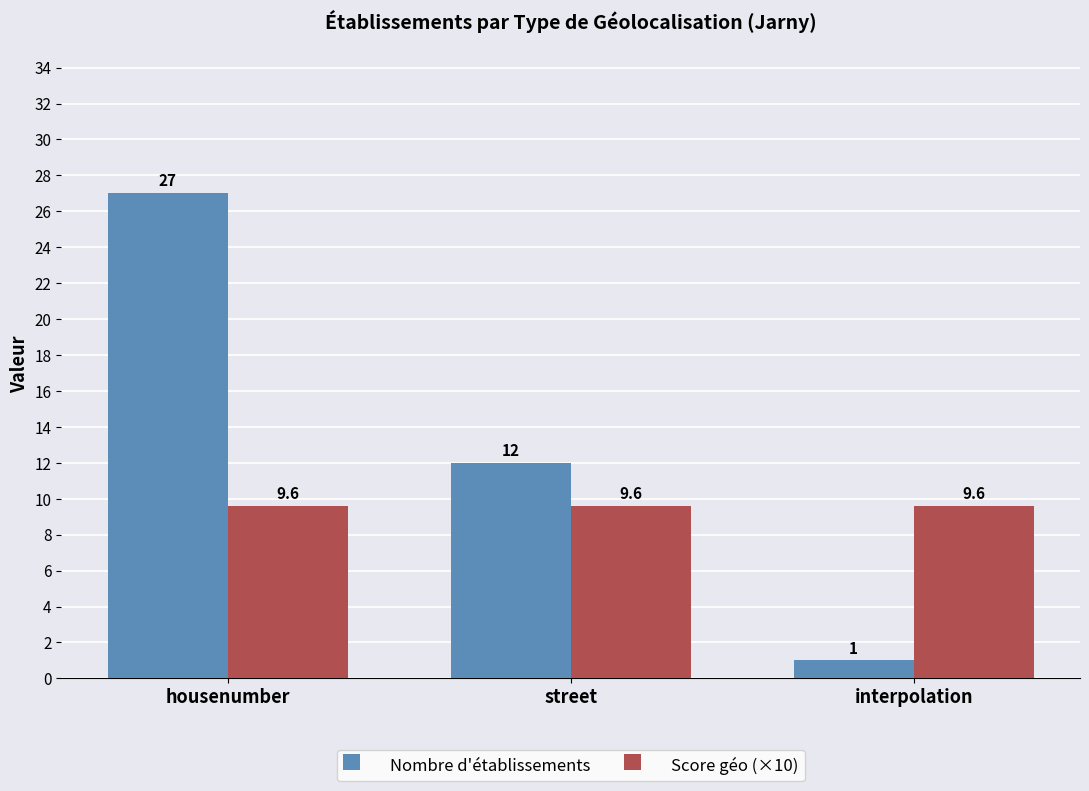

Rank the series by their maximum value, from lowest to highest.

Score géo (×10), Nombre d'établissements